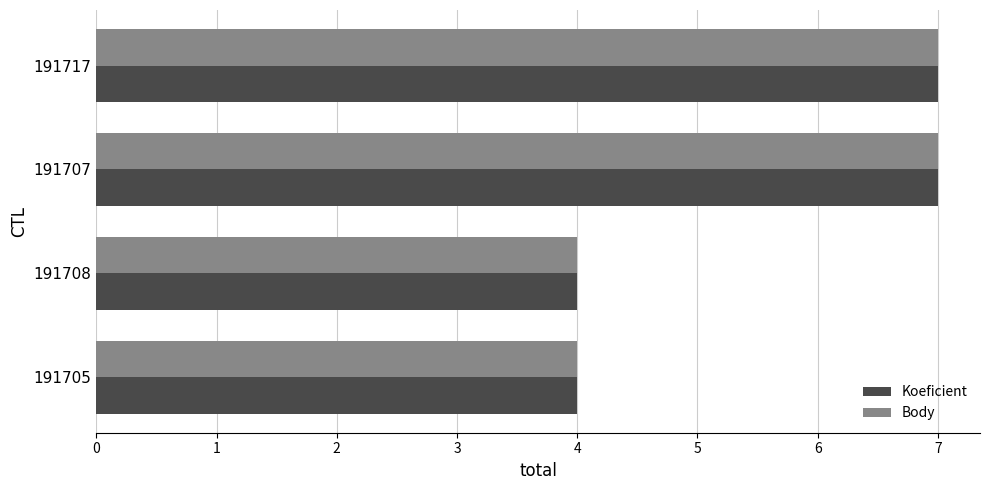

What is the difference between the maximum and minimum values in the Body series?

3